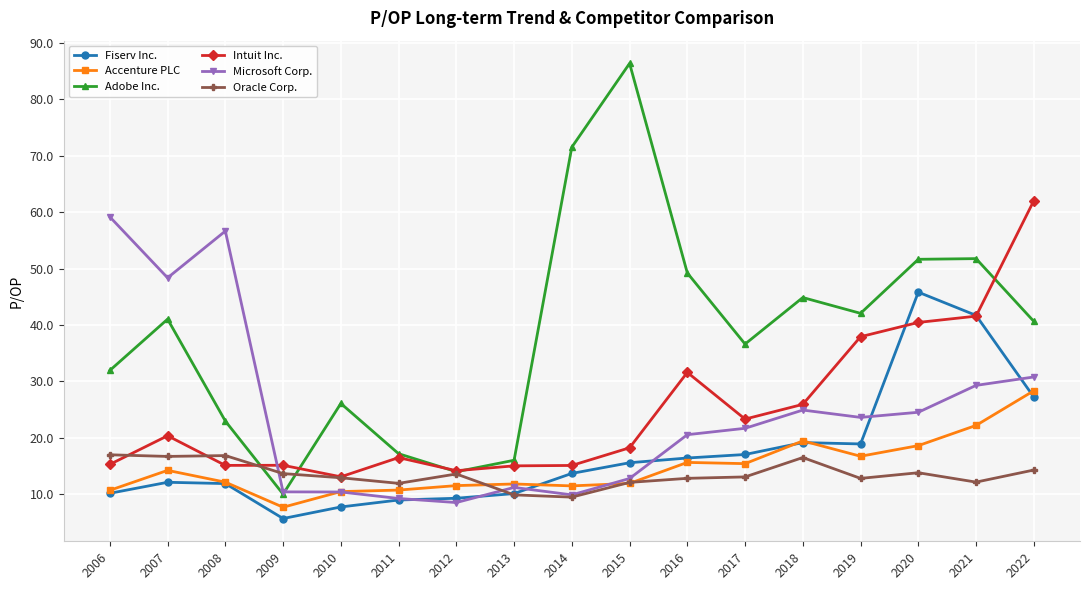

True or false: Accenture PLC and Intuit Inc. cross at least once.

False